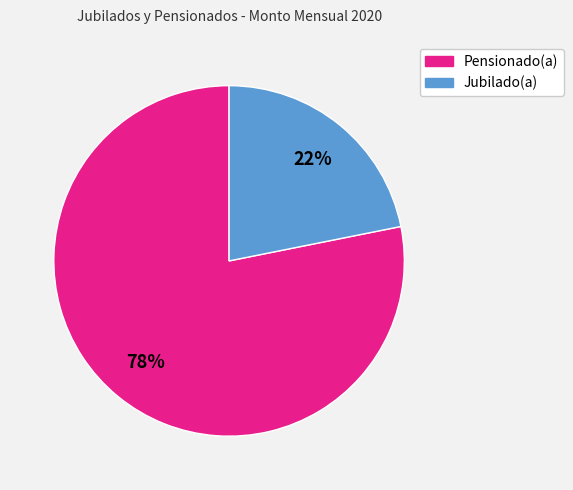

Is there any slice that represents more than half of the pie?

Yes